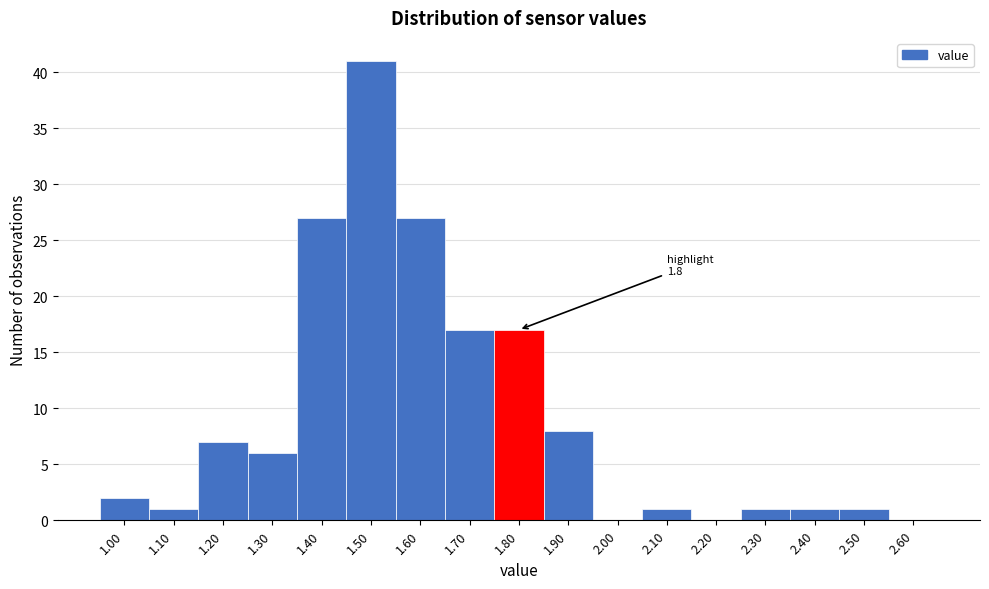

Reading right to left, list all the values displayed in this chart.

2.60=0	2.50=1	2.40=1	2.30=1	2.20=0	2.10=1	2.00=0	1.90=8	1.80=17	1.70=17	1.60=27	1.50=41	1.40=27	1.30=6	1.20=7	1.10=1	1.00=2